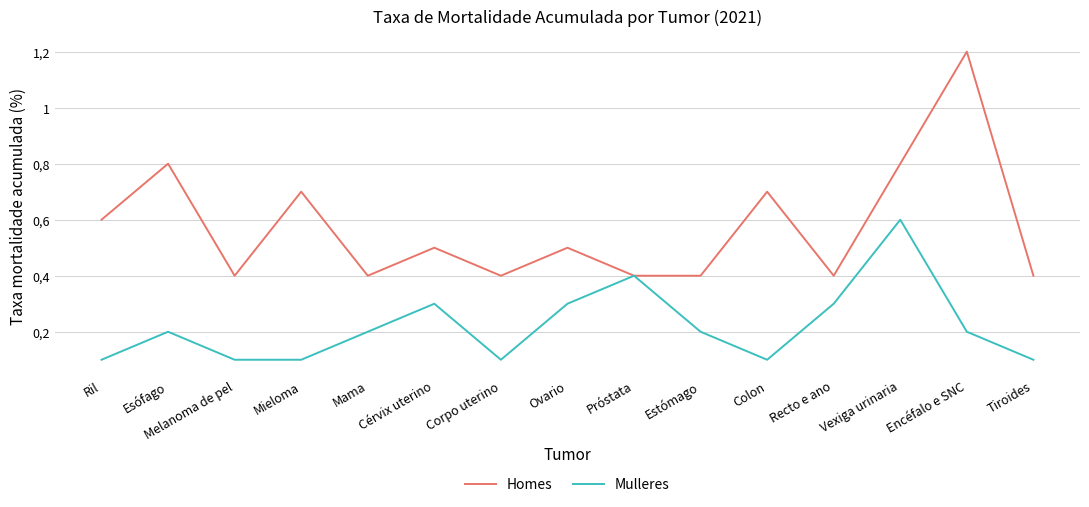

What is the average value of the Mulleres series?

0.2